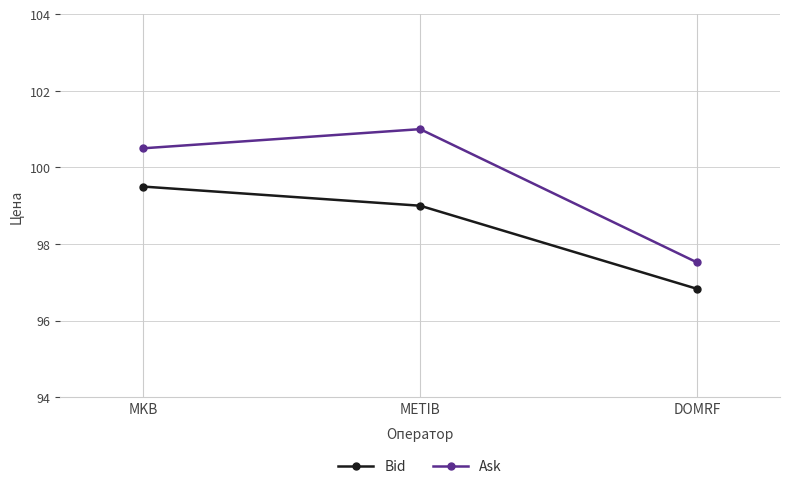

What is the difference between the highest and lowest values at DOMRF?

0.7